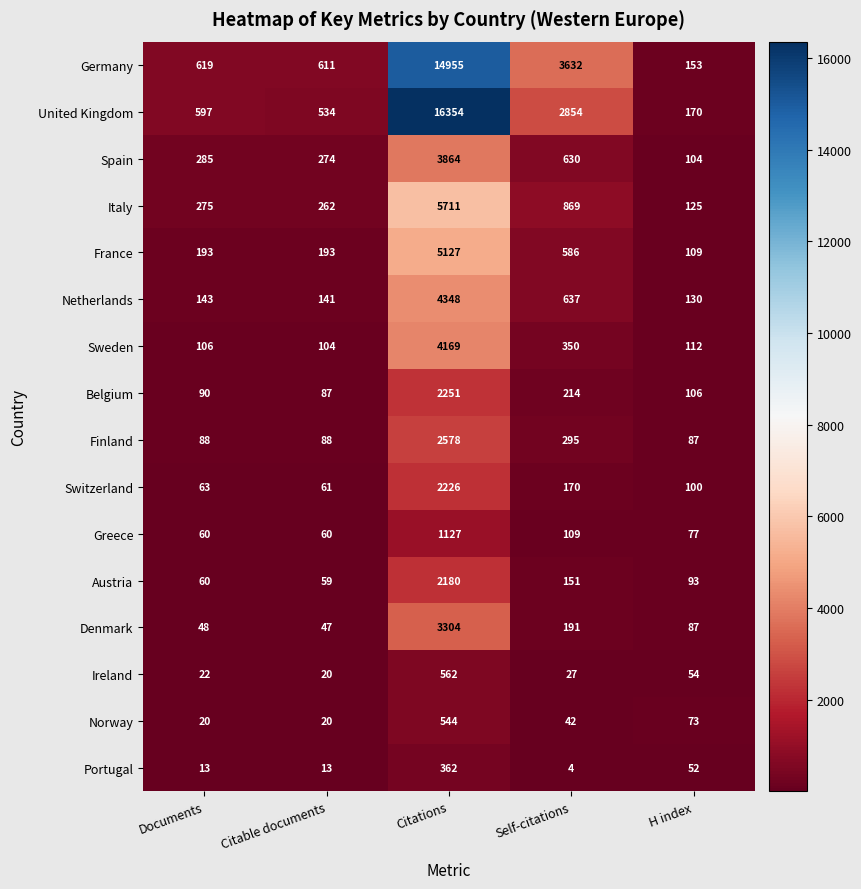

True or false: Germany has a value of 6119 at Self-citations.

False